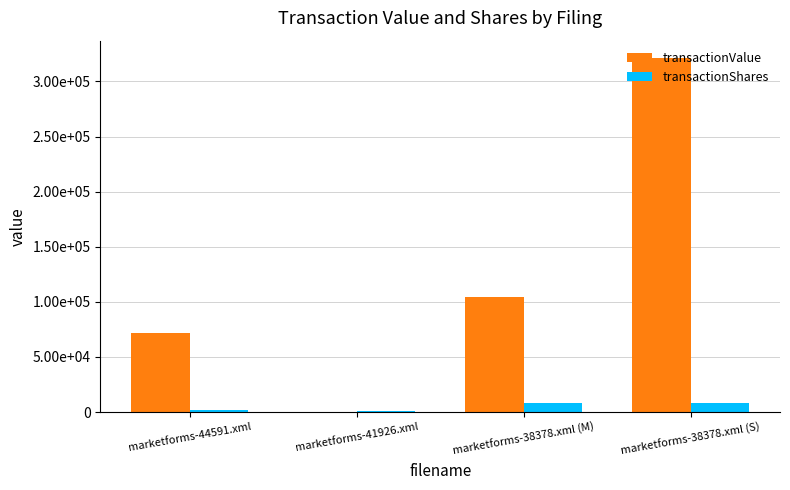

What are all the series names shown in the legend?

transactionValue, transactionShares